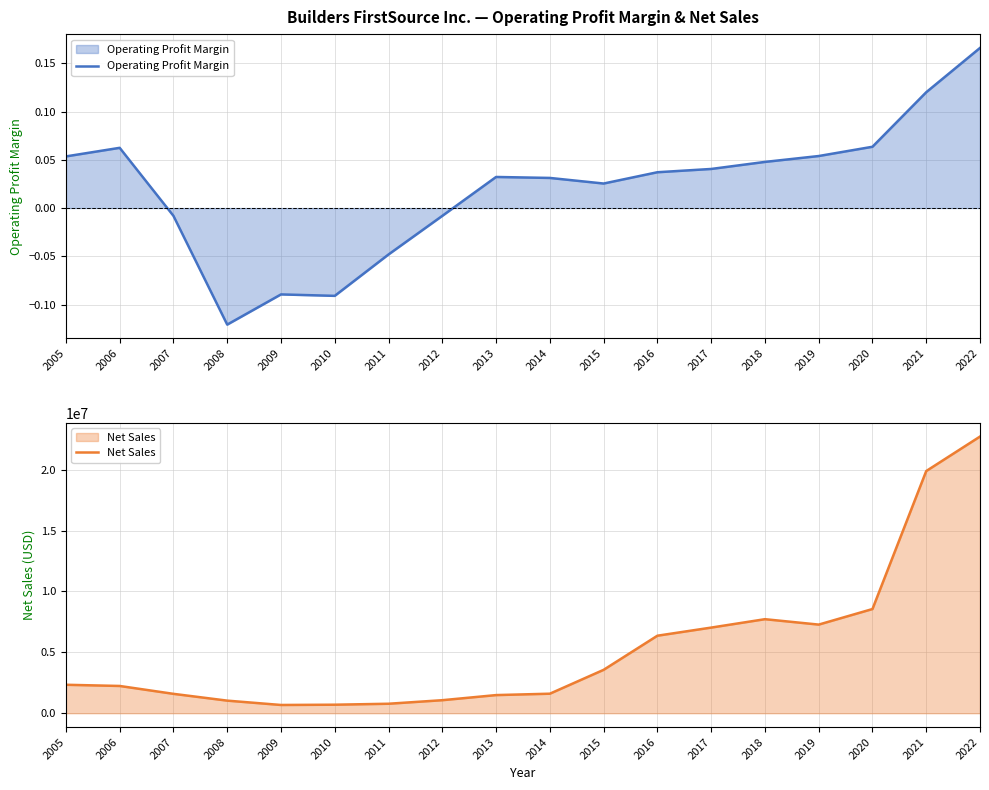

What is the sum of all Net Sales values?

96676451